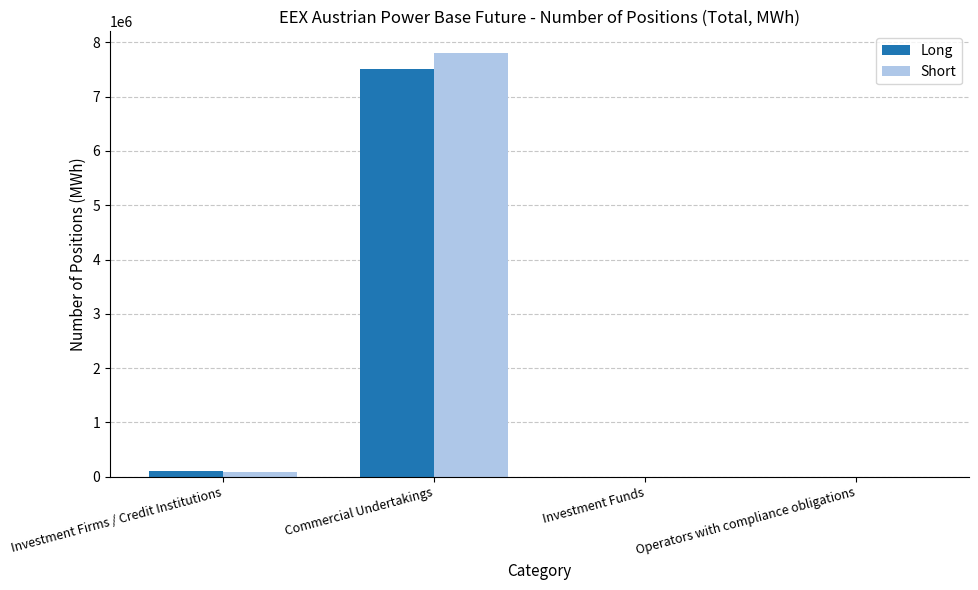

What is the total value across all series at Investment Firms / Credit Institutions?

182981